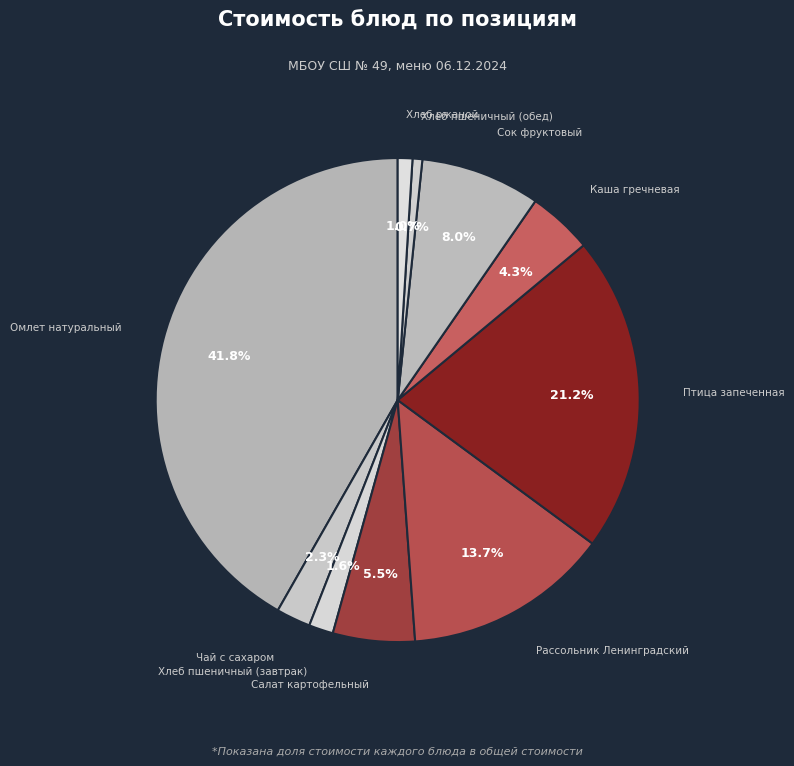

The Хлеб пшеничный (завтрак) slice represents 2% of the pie. True or false?

True